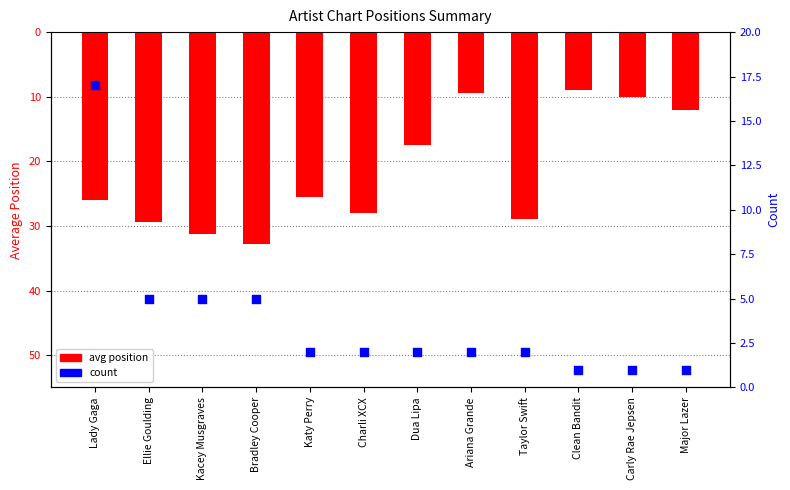

Which series has the largest total across all categories?

avg position